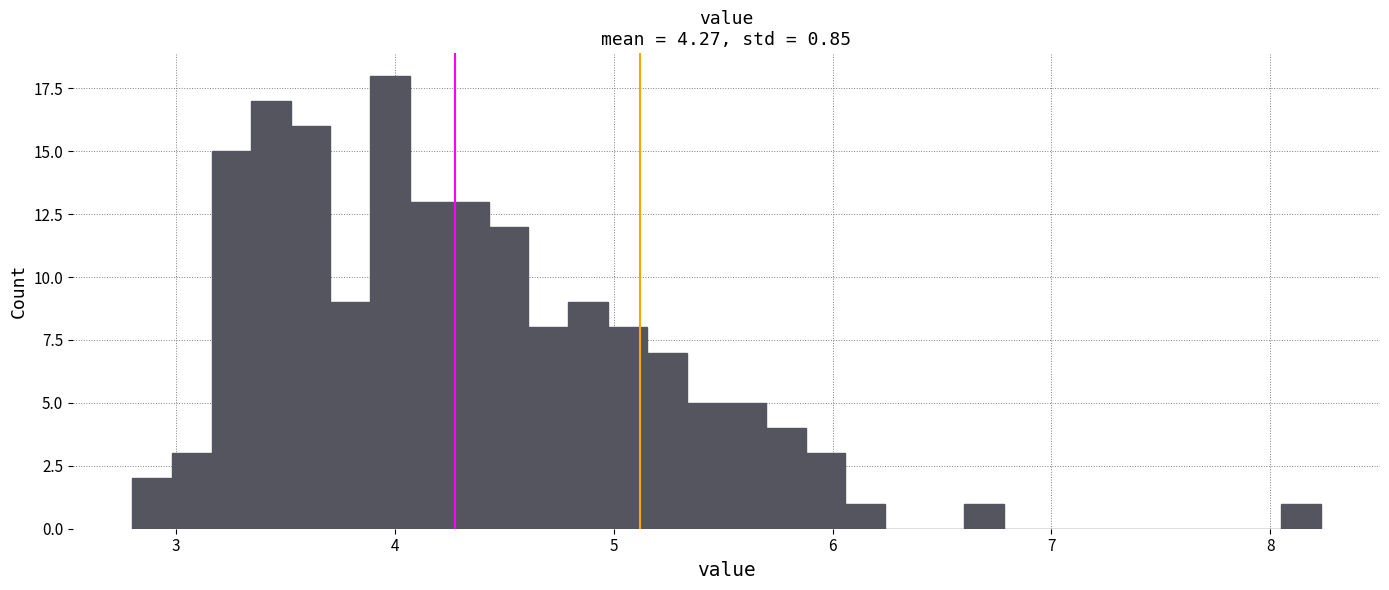

Around what value on the x-axis is the tallest bar? Give the approximate position of its centre, as read against the axis.

4.0